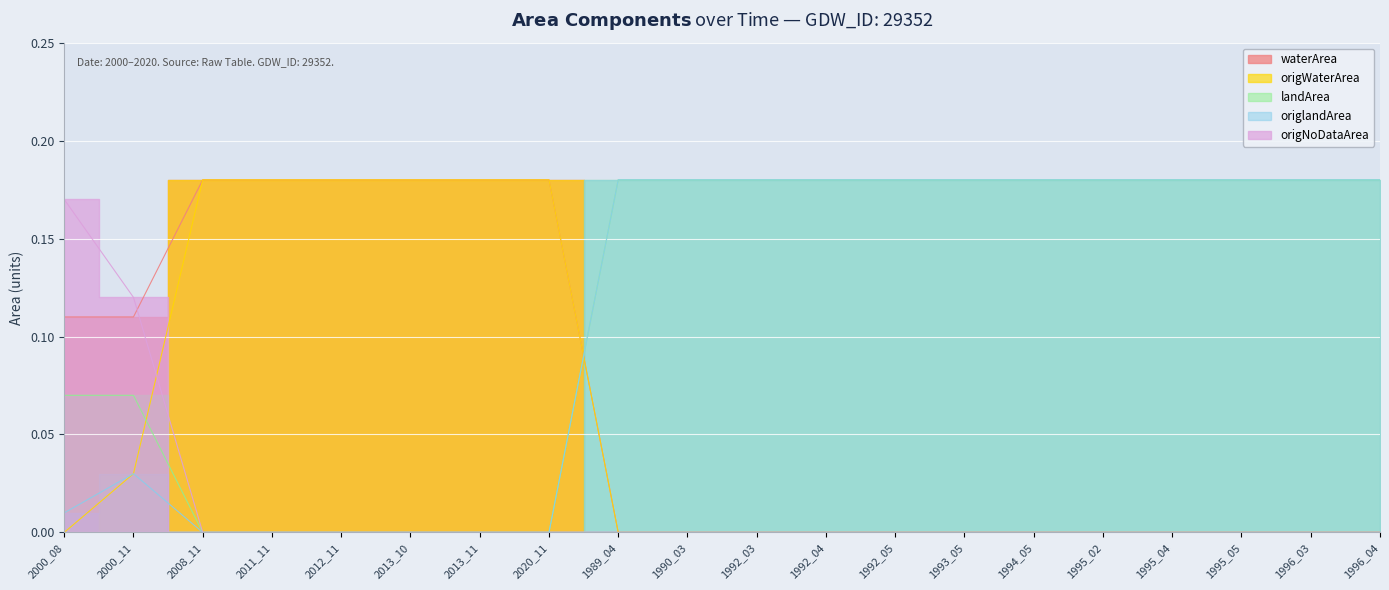

Reading left to right, list all the values displayed in this chart.

waterArea: 0.1	0.1	0.2	0.2	0.2	0.2	0.2	0.2	0.0	0.0	0.0	0.0	0.0	0.0	0.0	0.0	0.0	0.0	0.0	0.0
origWaterArea: 0.0	0.0	0.2	0.2	0.2	0.2	0.2	0.2	0.0	0.0	0.0	0.0	0.0	0.0	0.0	0.0	0.0	0.0	0.0	0.0
landArea: 0.1	0.1	0.0	0.0	0.0	0.0	0.0	0.0	0.2	0.2	0.2	0.2	0.2	0.2	0.2	0.2	0.2	0.2	0.2	0.2
origlandArea: 0.0	0.0	0.0	0.0	0.0	0.0	0.0	0.0	0.2	0.2	0.2	0.2	0.2	0.2	0.2	0.2	0.2	0.2	0.2	0.2
origNoDataArea: 0.2	0.1	0.0	0.0	0.0	0.0	0.0	0.0	0.0	0.0	0.0	0.0	0.0	0.0	0.0	0.0	0.0	0.0	0.0	0.0